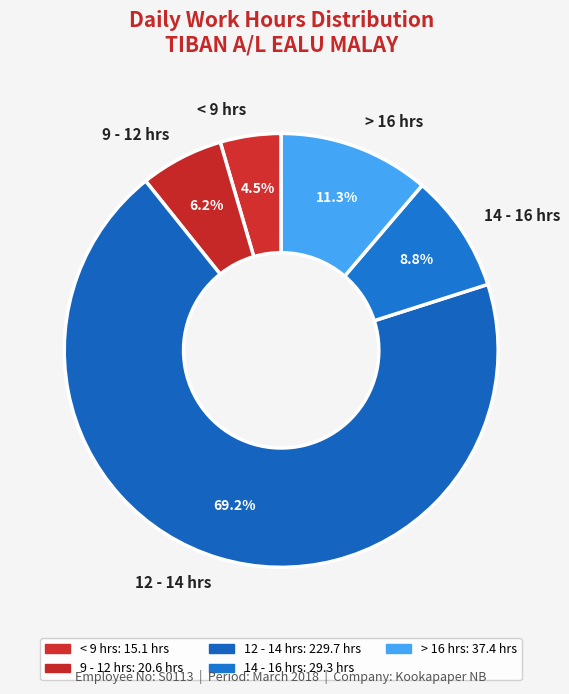

Approximately how many times larger is the value at < 9 hrs compared to 9 - 12 hrs?

0.7